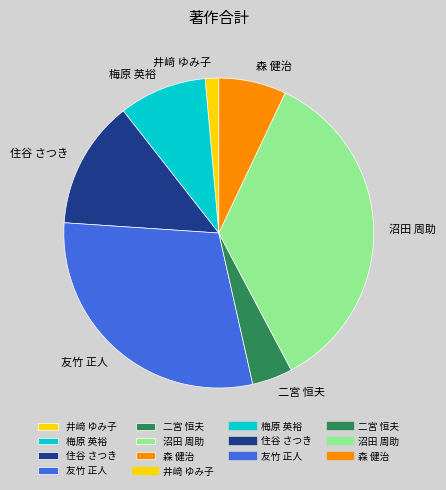

Is 住谷 さつき the majority of the pie?

No